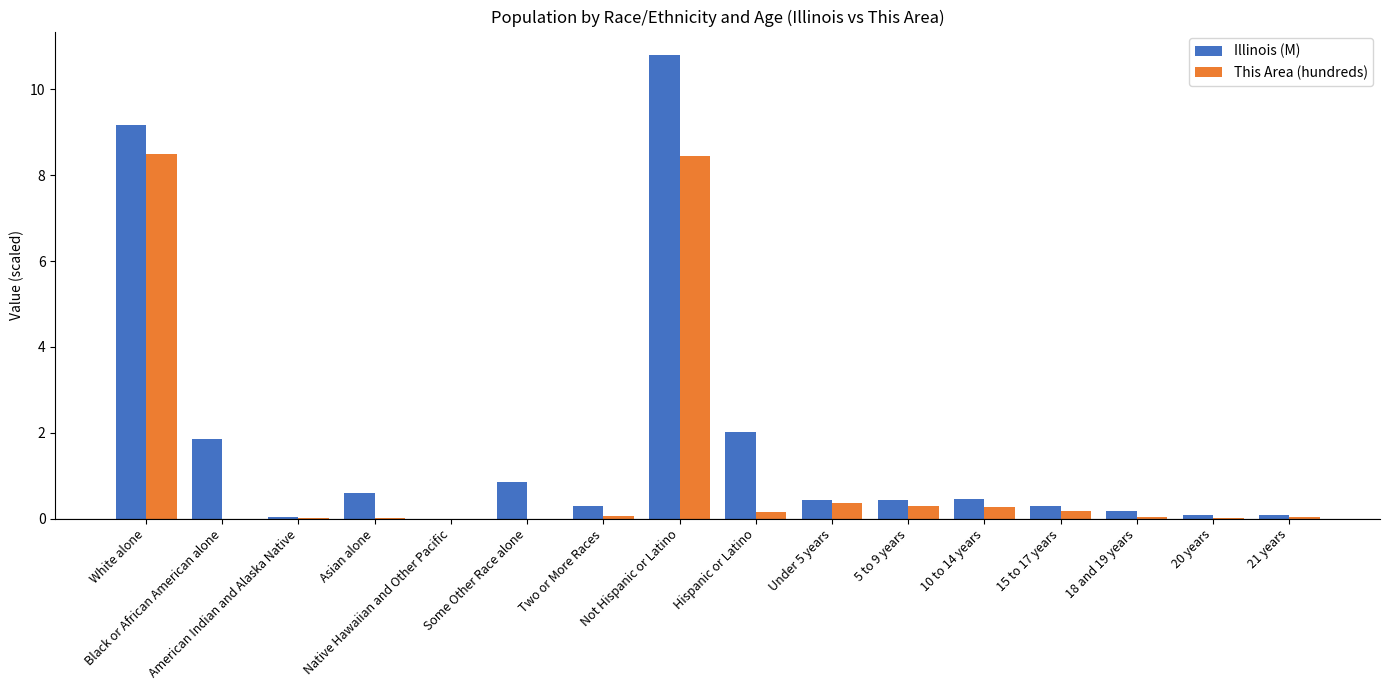

Which series has the largest total across all categories?

Illinois (M)